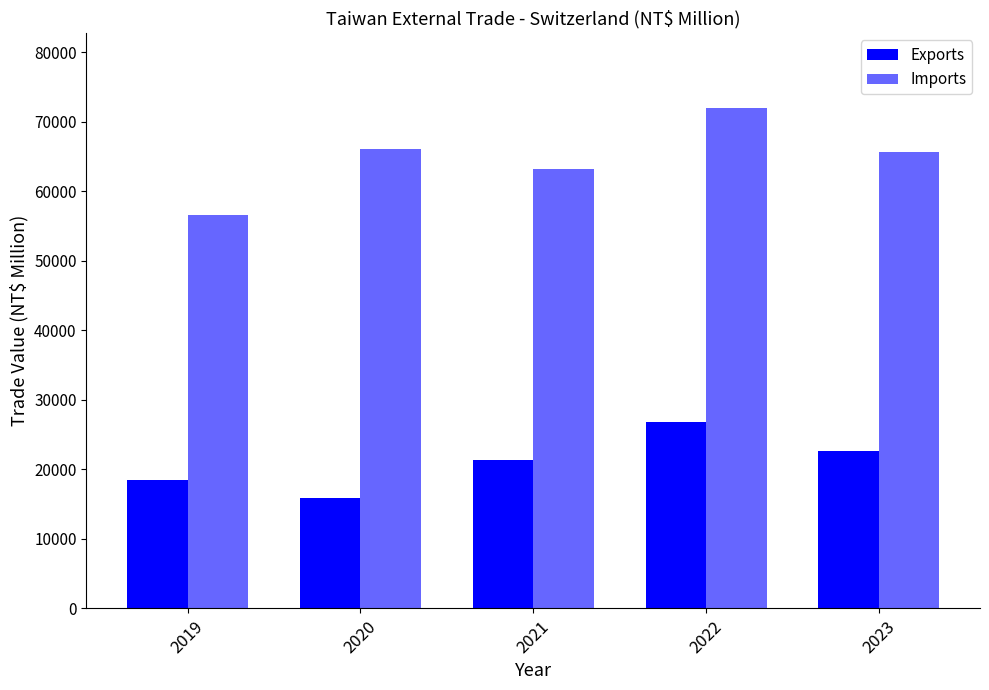

What is the value of the Exports bar at the 5th from the left?

22560